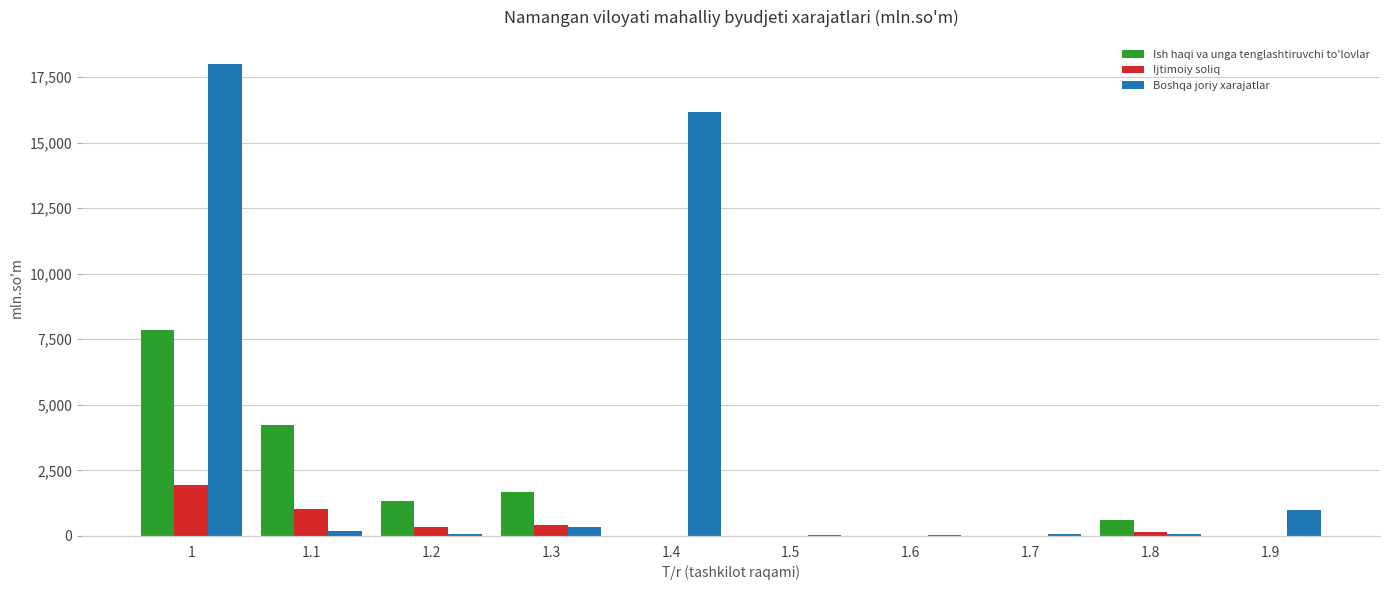

Which series has the largest total across all categories?

Boshqa joriy xarajatlar